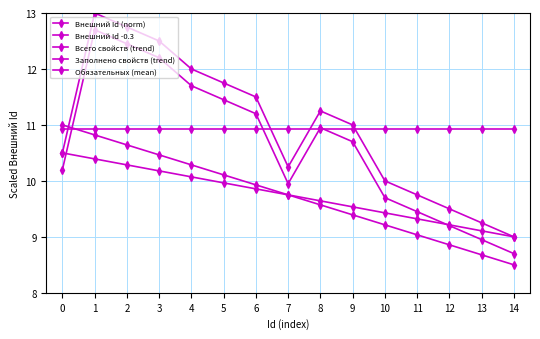

What is the value of the Обязательных (mean) point at the 9th from the left?

10.9